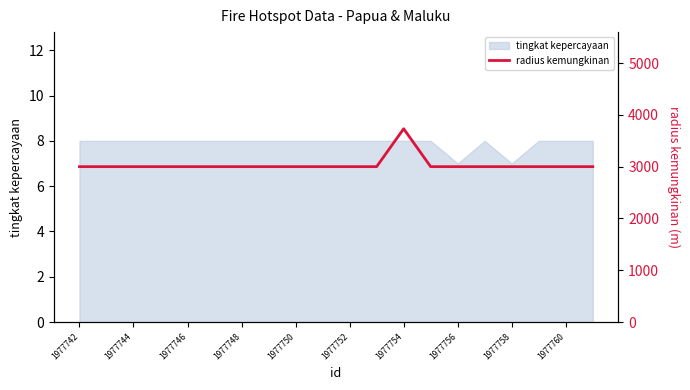

How many categories are shown in the chart?

20